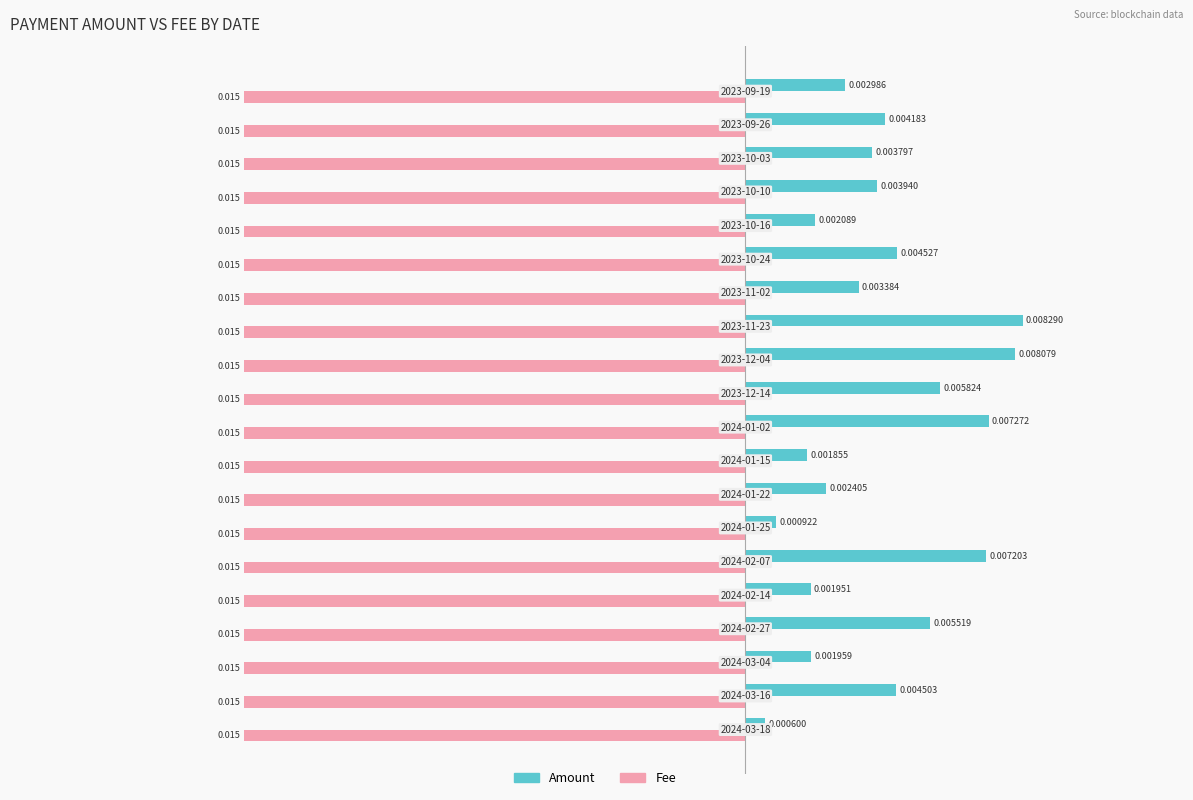

Which series has the largest range (max minus min)?

Amount